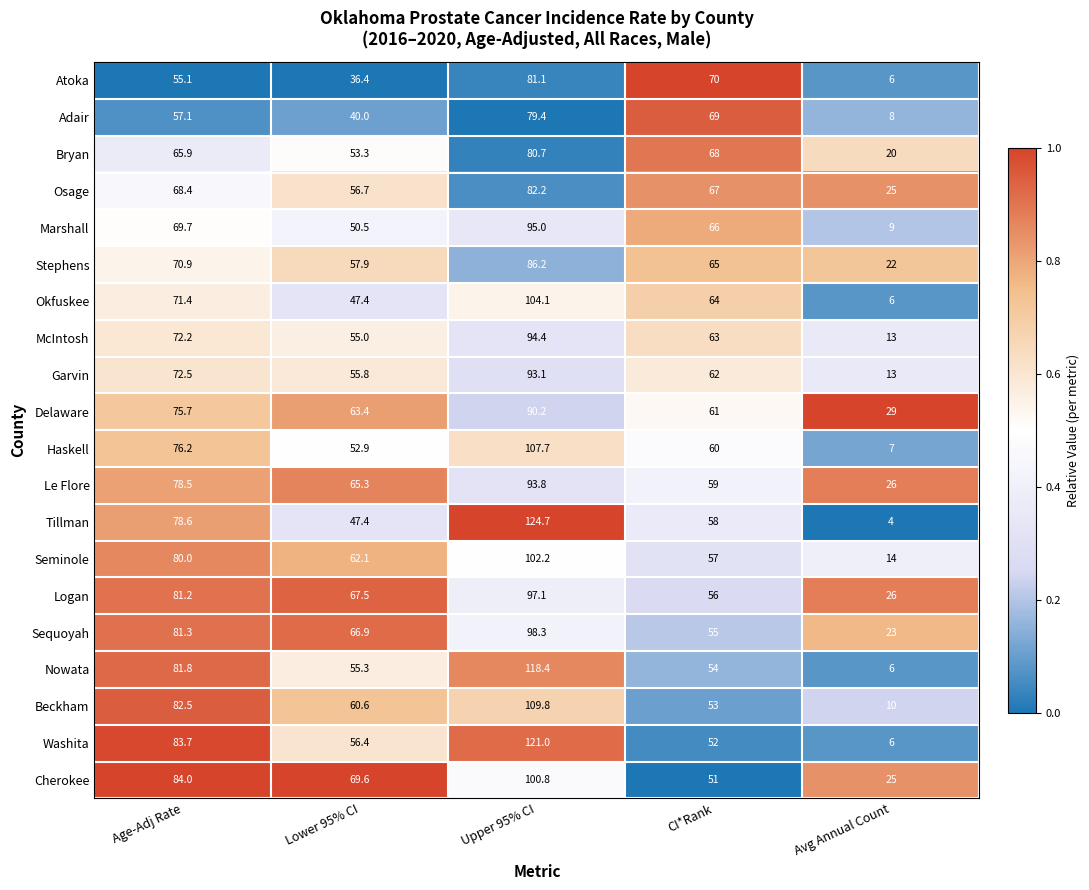

What is the sum of the Adair values at CI*Rank and Avg Annual Count?

77.0